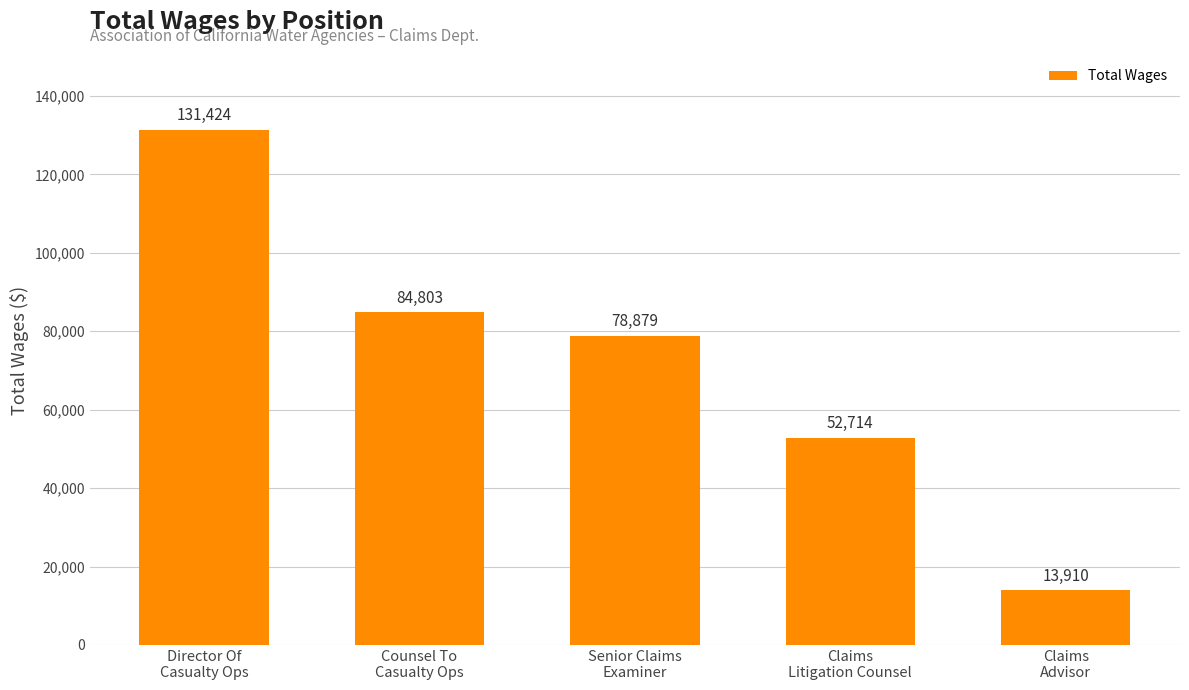

How many data points does each series have?

5